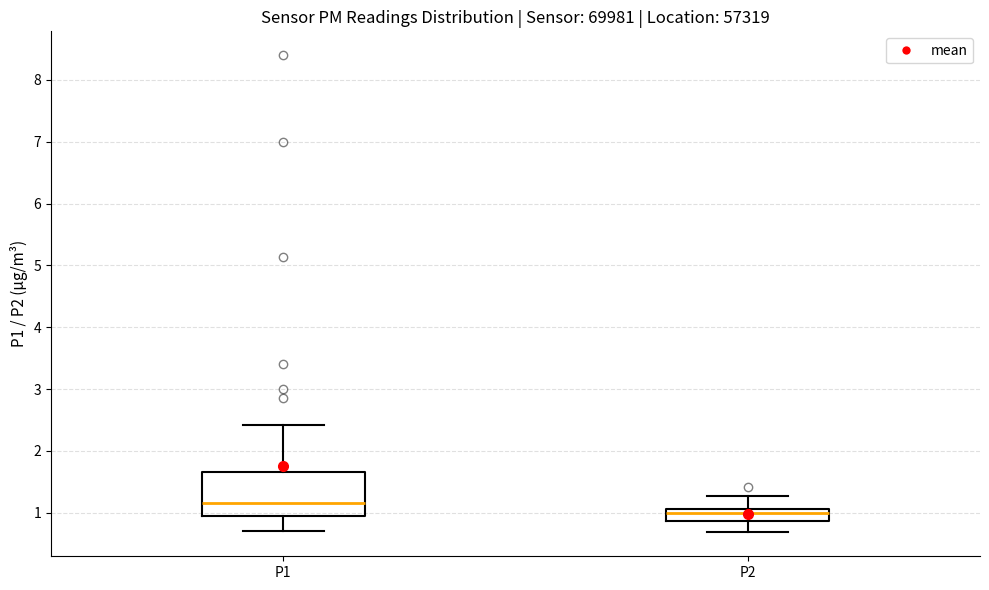

Which box is the tallest, from its lower edge to its upper edge?

P1